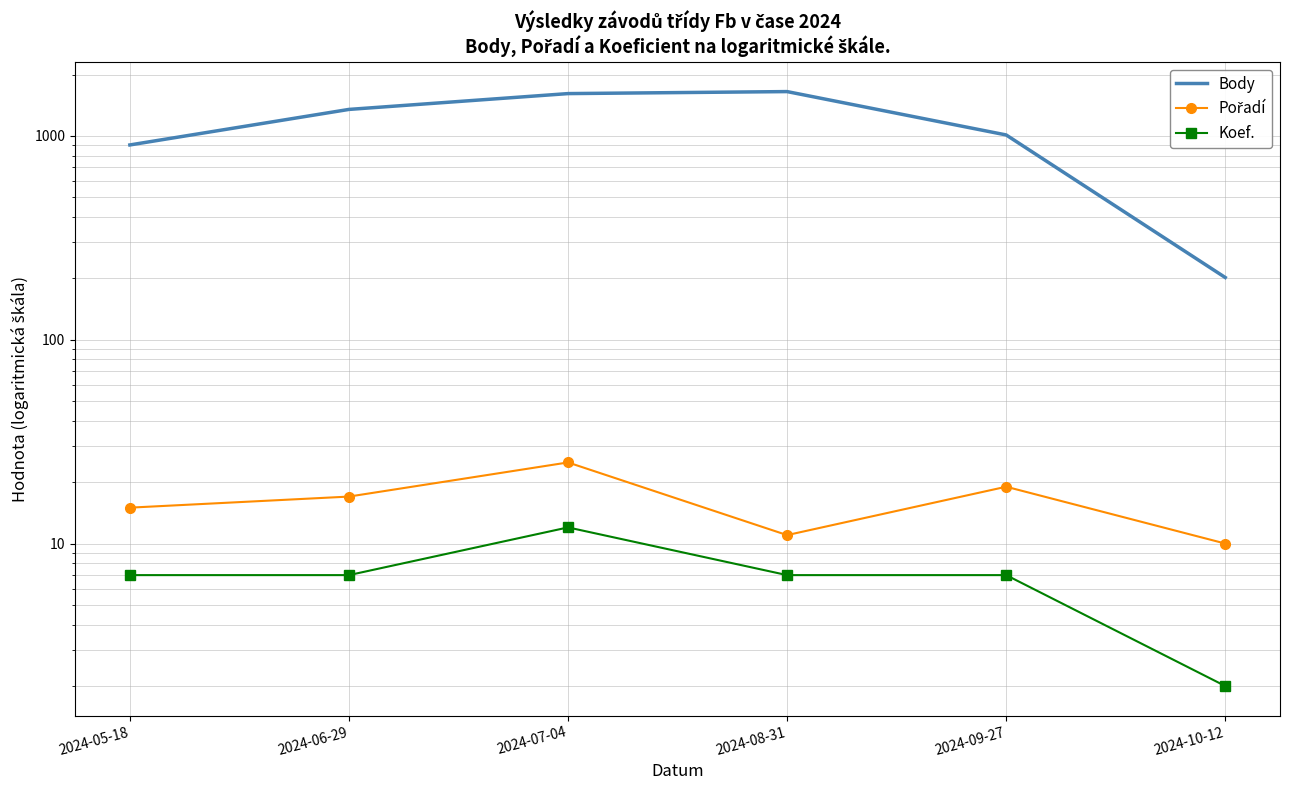

True or false: Koef. and Body intersect in this chart.

False